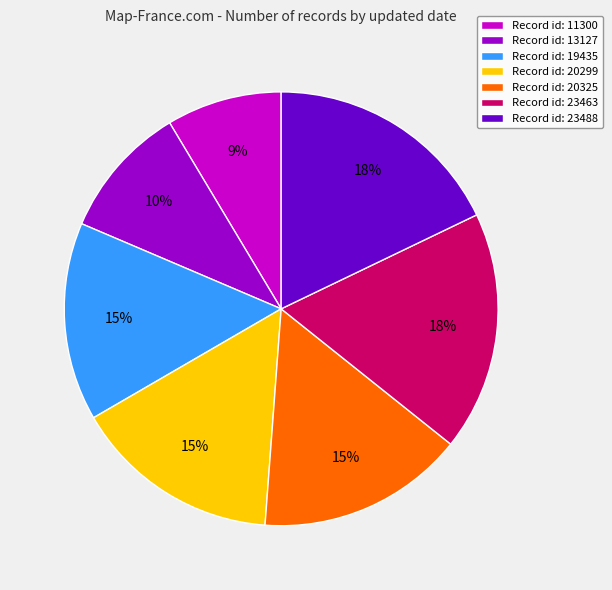

How many segments does this pie chart have?

7